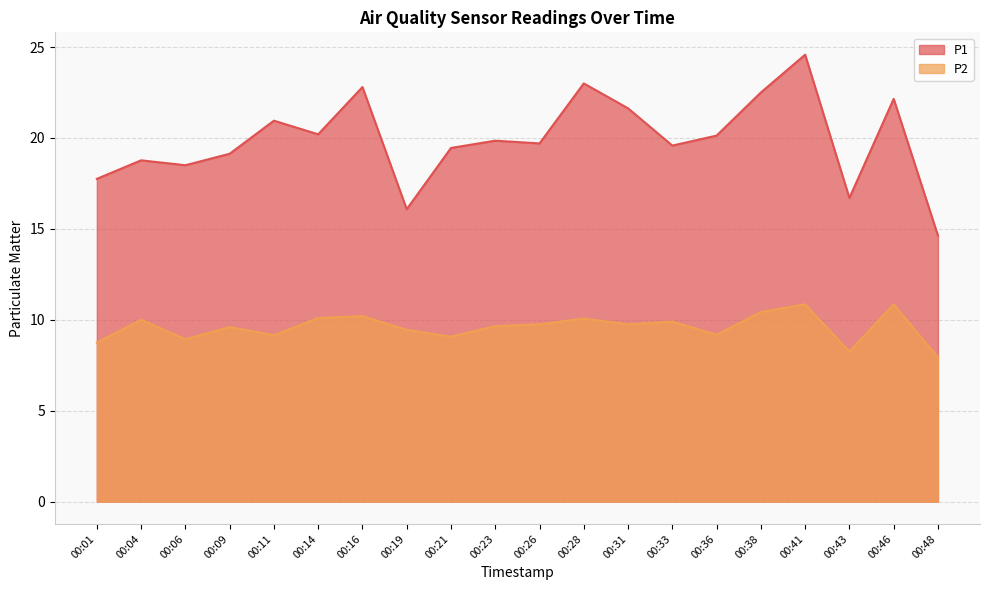

Which series changed the most between 00:33 and 00:36?

P2